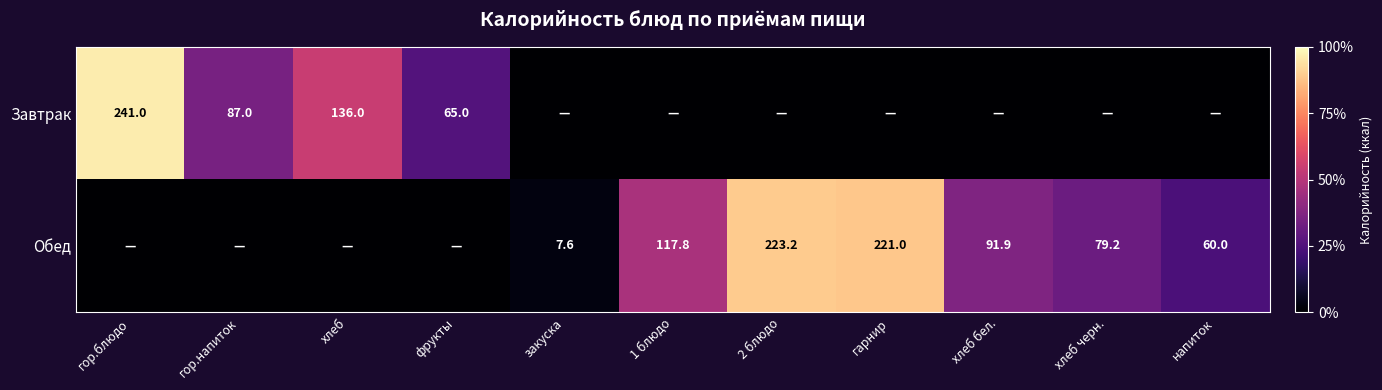

Is it true that Обед equals 12.0 at закуска?

False